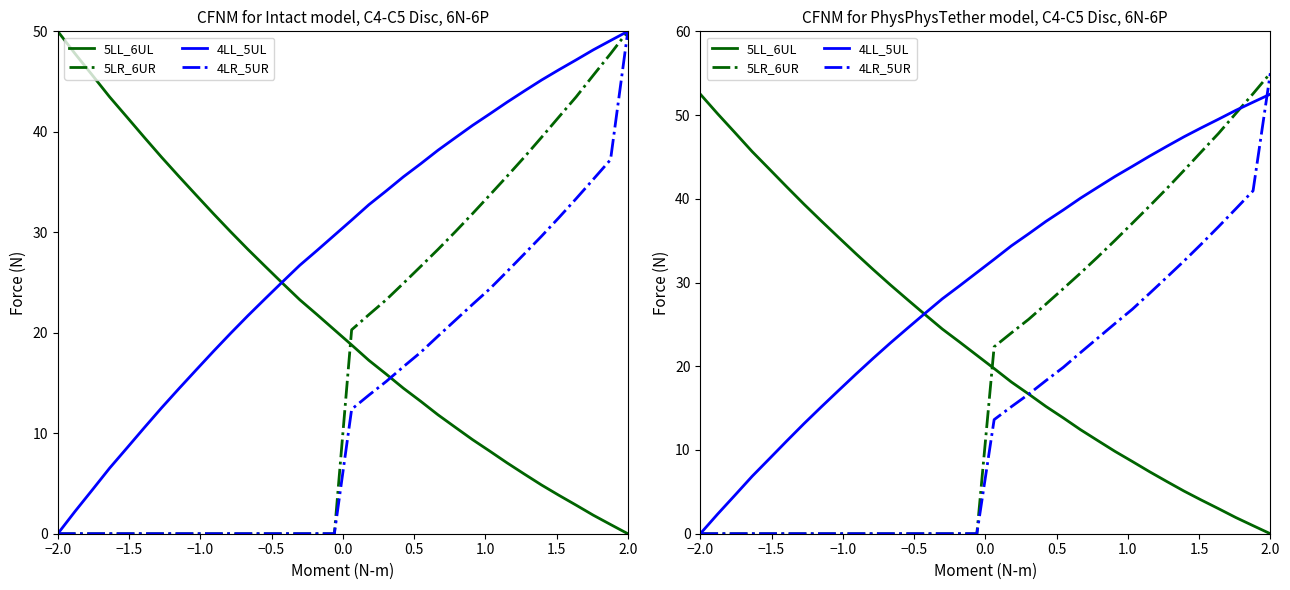

Does the chart display data point markers on the line(s)?

No